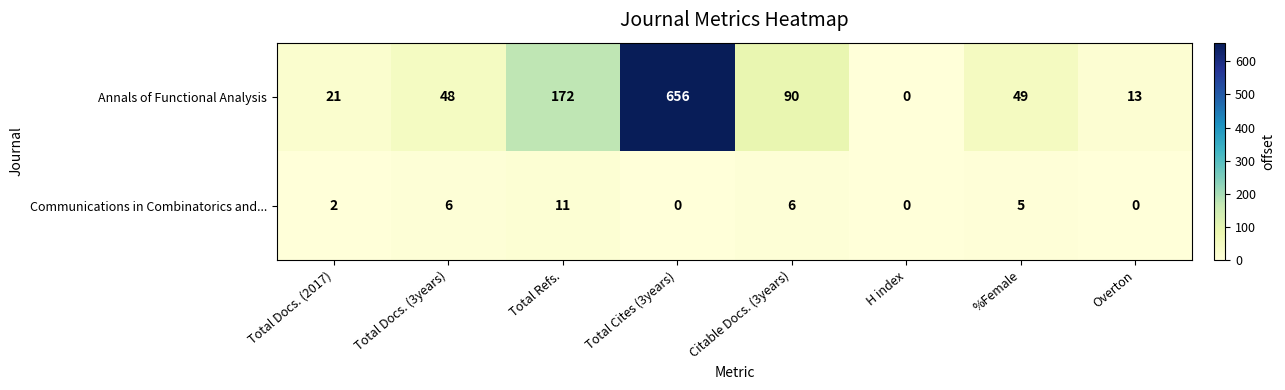

Where is Communications in Combinatorics and... nearest to the value 5?

%Female